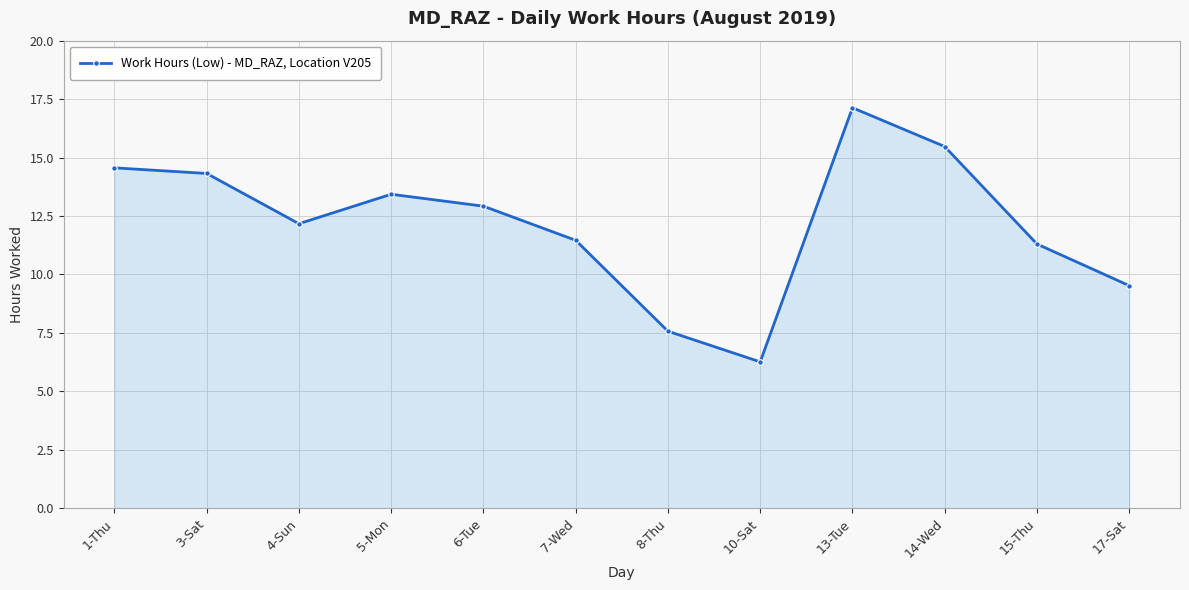

Where is the first local maximum?

5-Mon